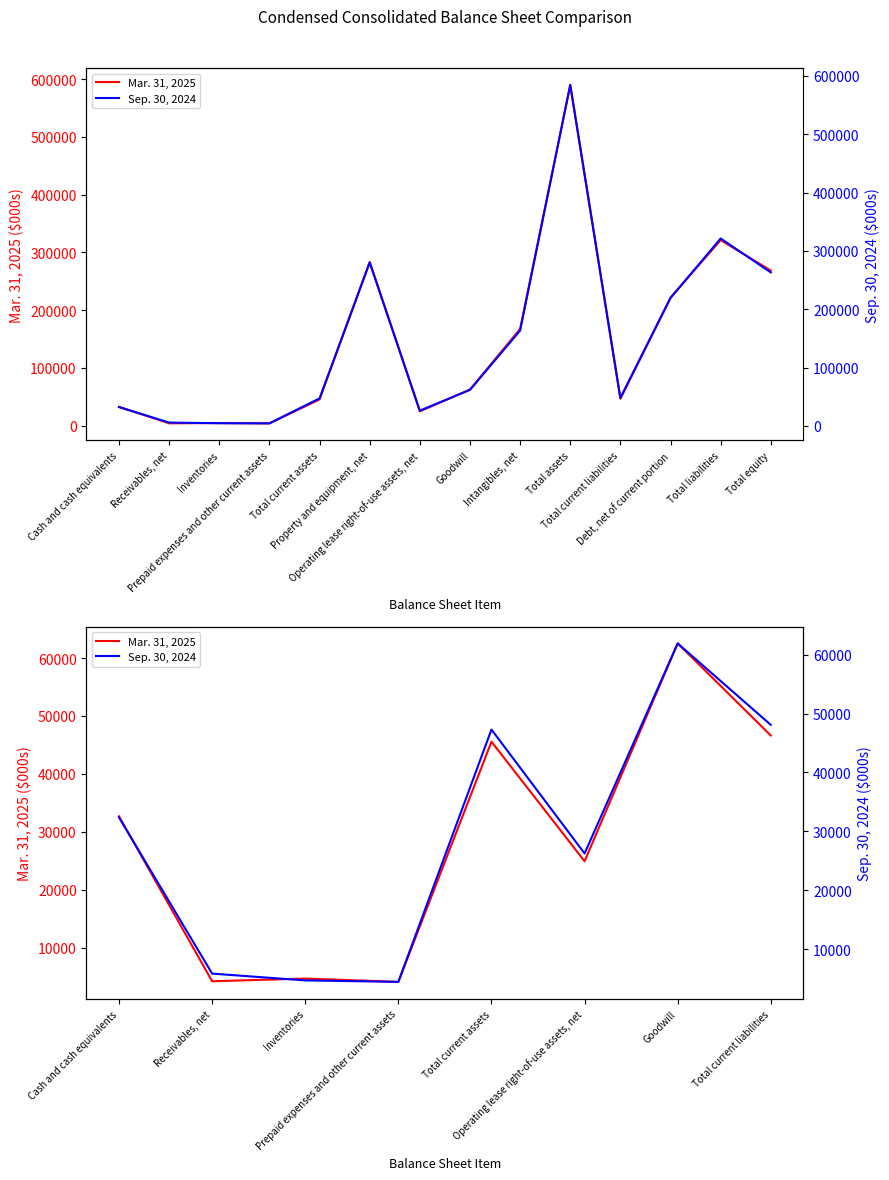

What position from the left is Total current assets?

5